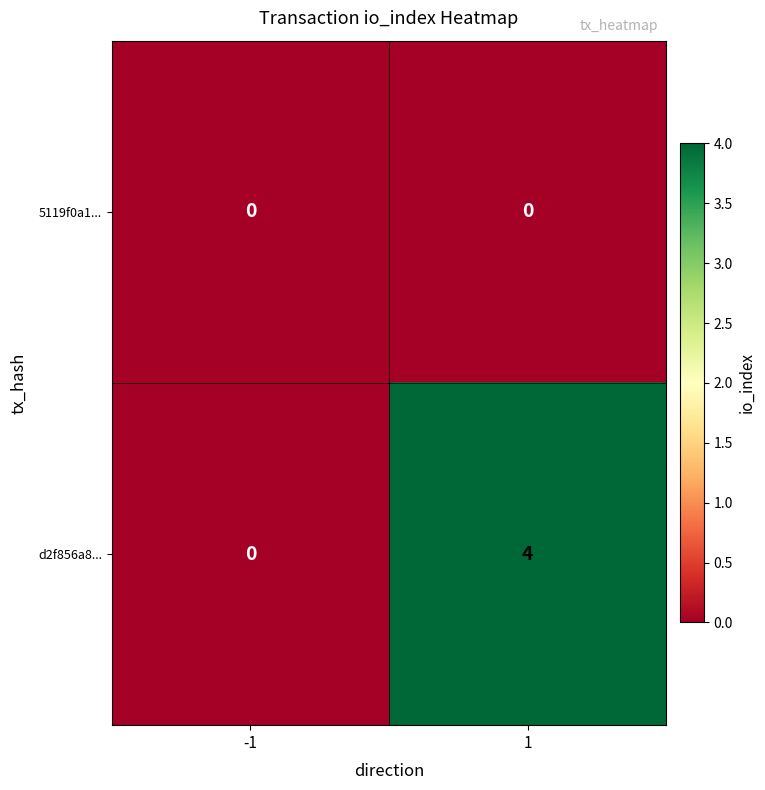

Which series changed the most between -1 and 1?

d2f856a8...